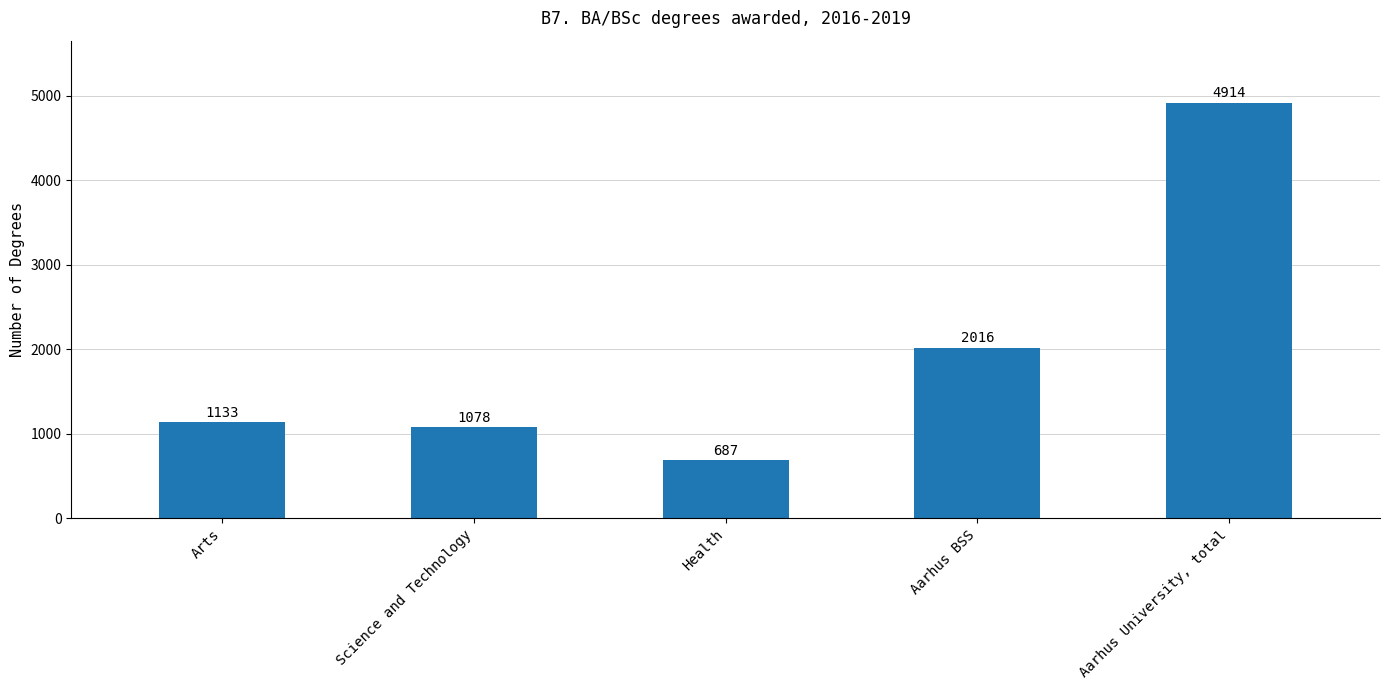

How many distinct data groups are displayed?

1